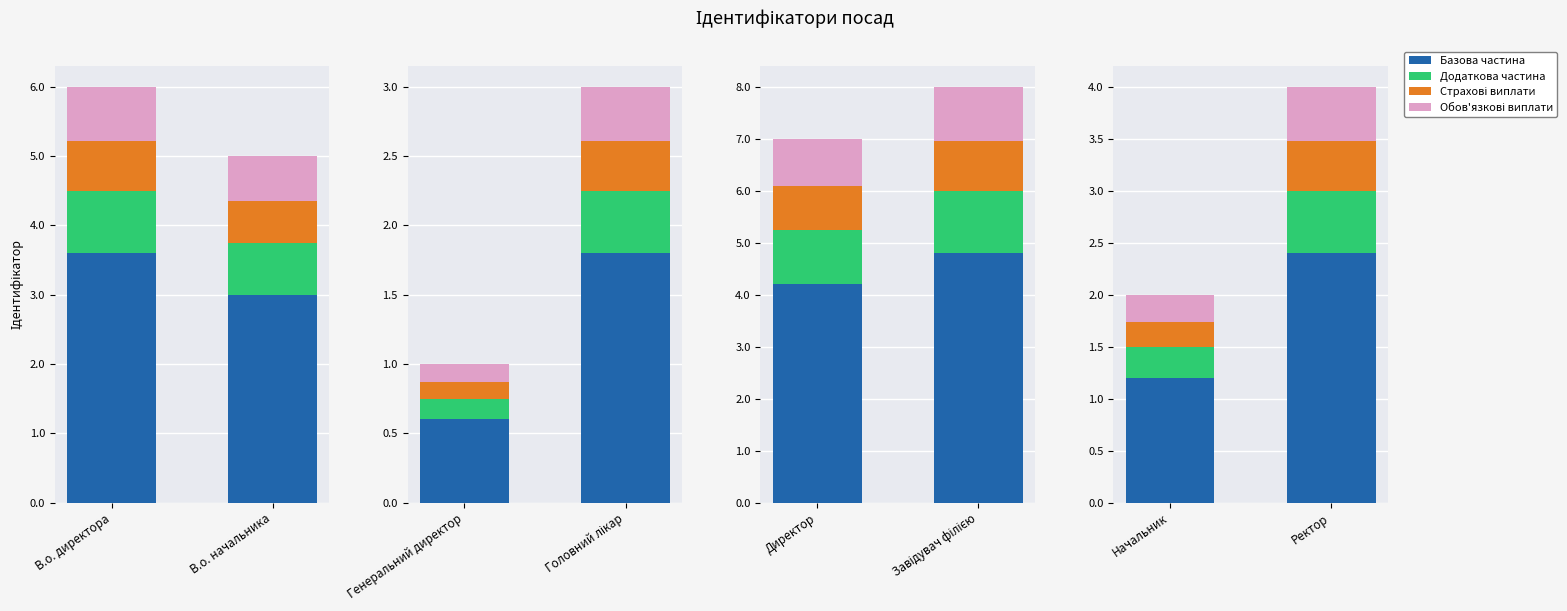

Which series changed the most between Начальник and Ректор?

Базова частина